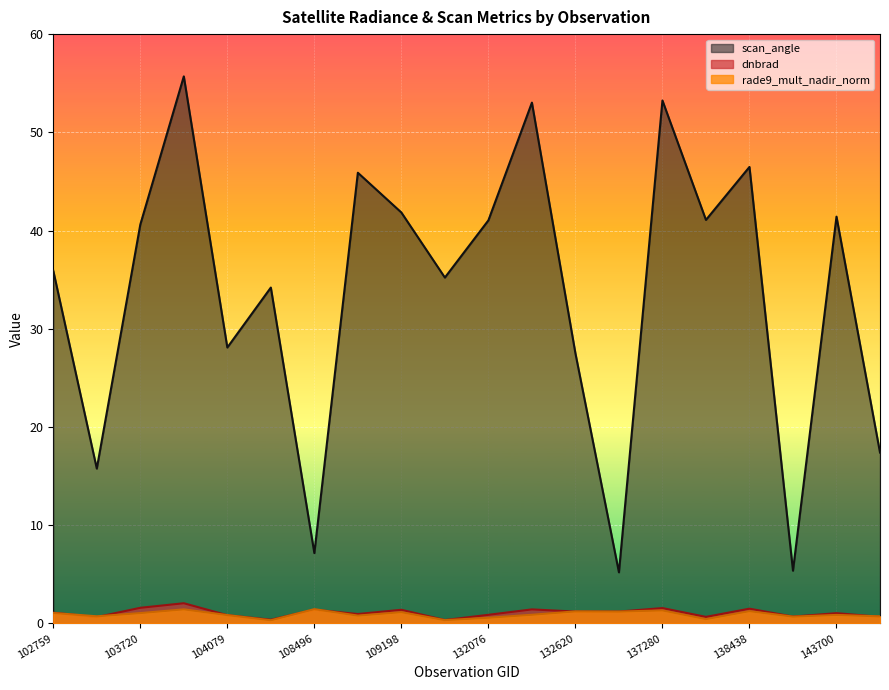

Does the chart display data point markers on the line(s)?

No